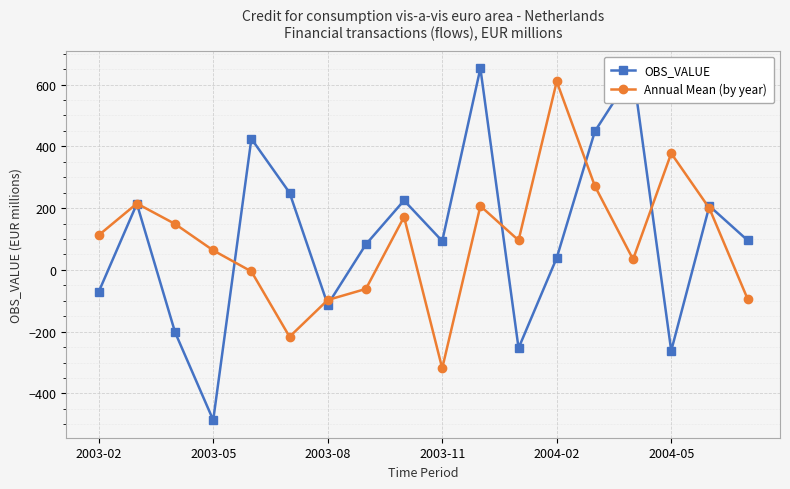

At how many categories does at least one series exceed 519?

3